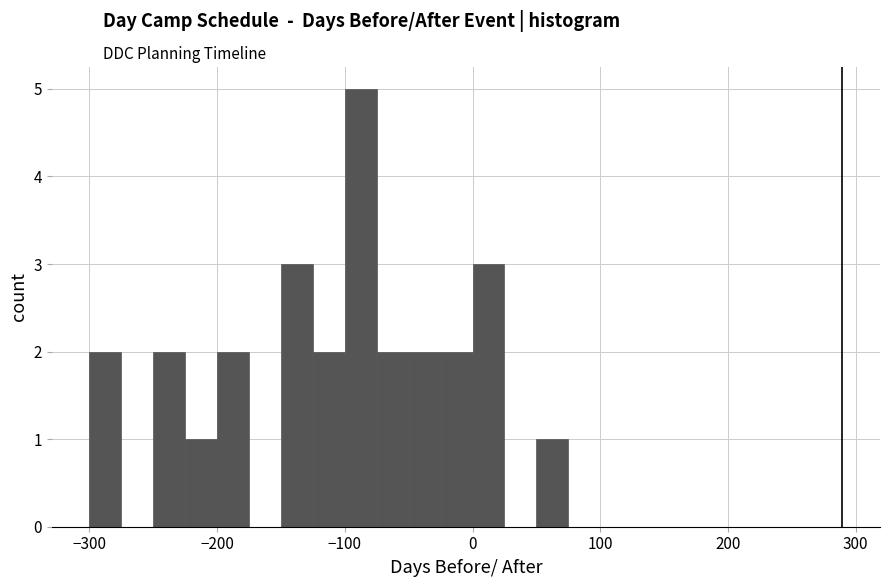

Around what value on the x-axis is the tallest bar? Give the approximate position of its centre, as read against the axis.

-90